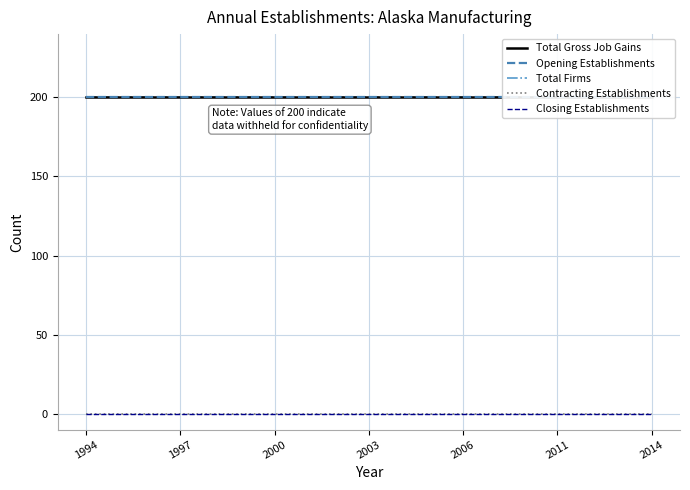

True or false: Opening Establishments and Total Firms cross at least once.

False